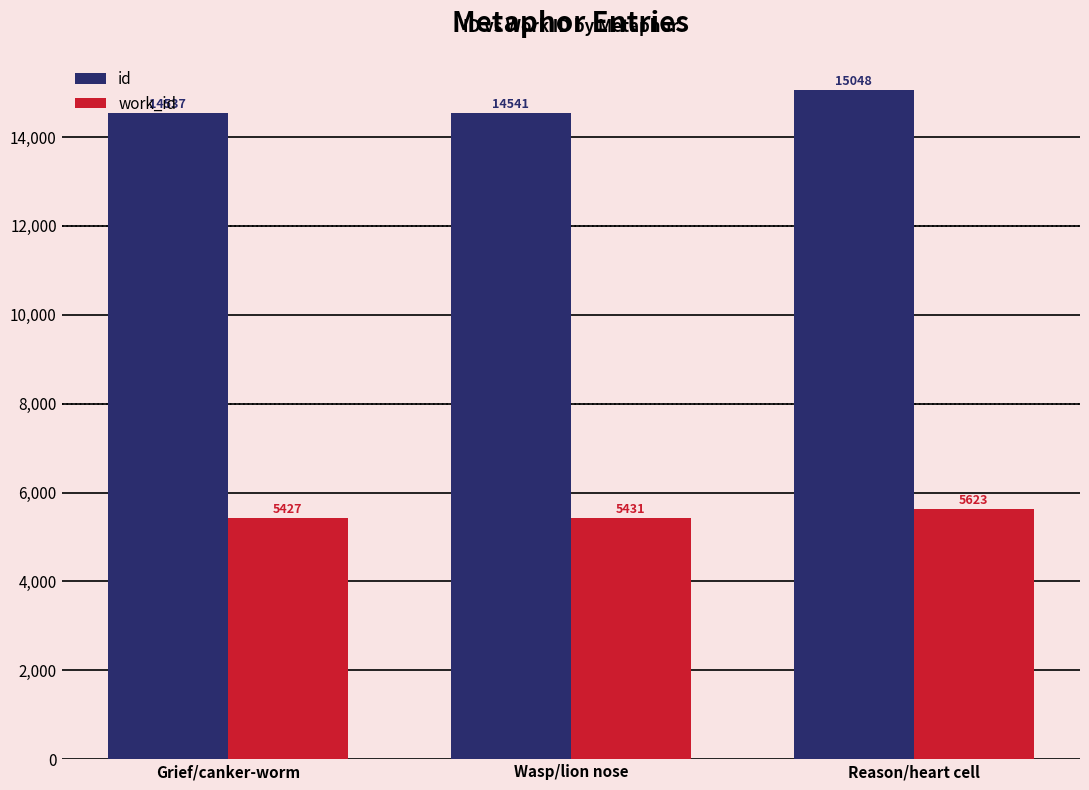

How many values in the work_id series are below 5431?

1